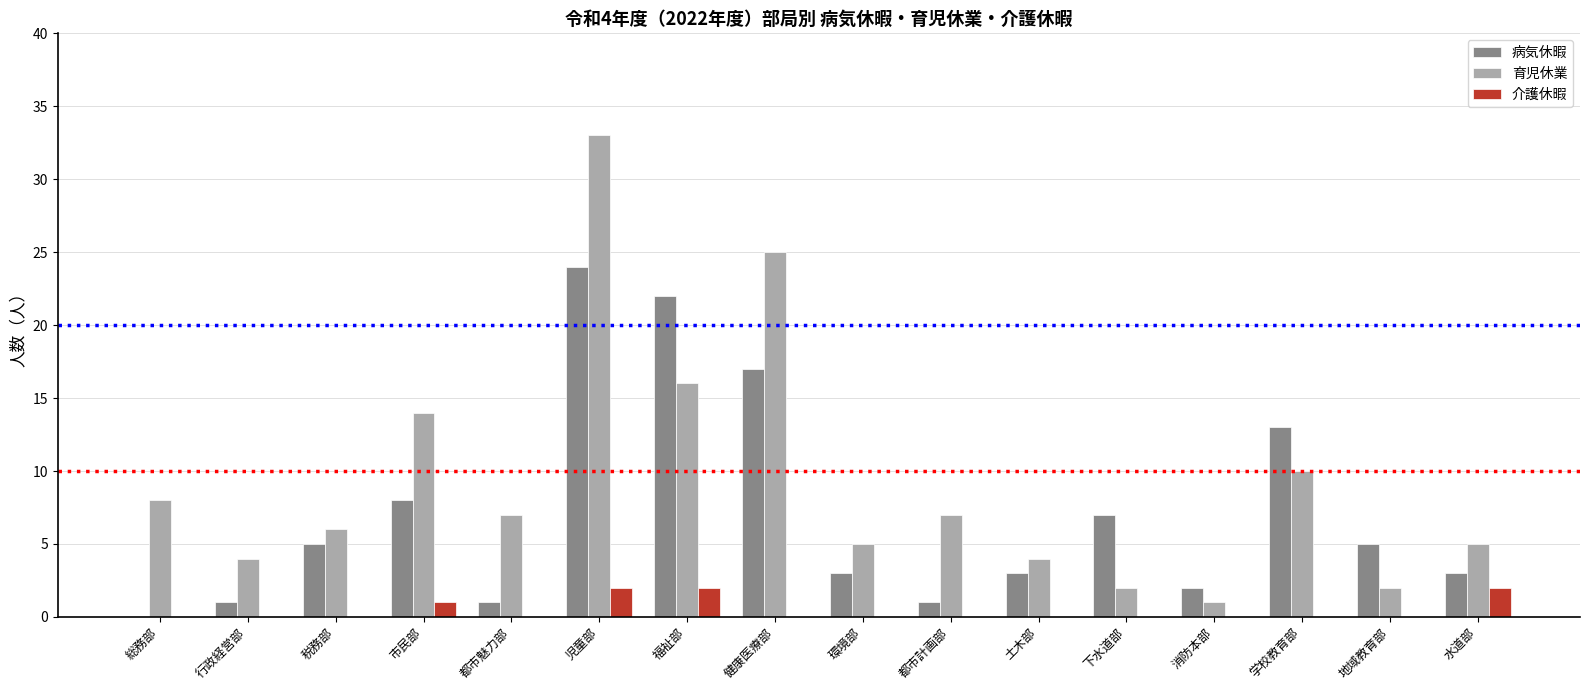

Which category has the highest value across all series?

児童部